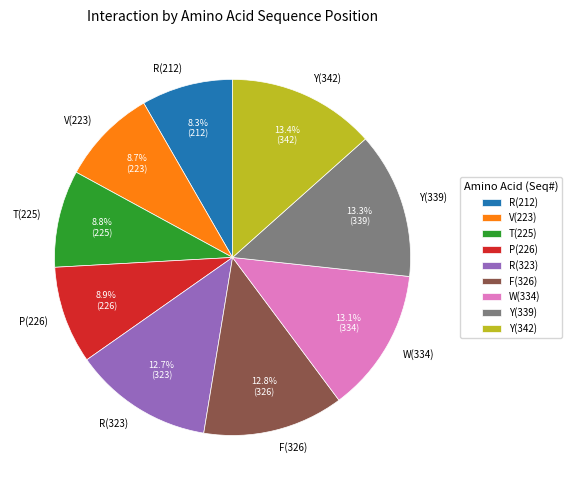

How many slices are in this pie chart?

9